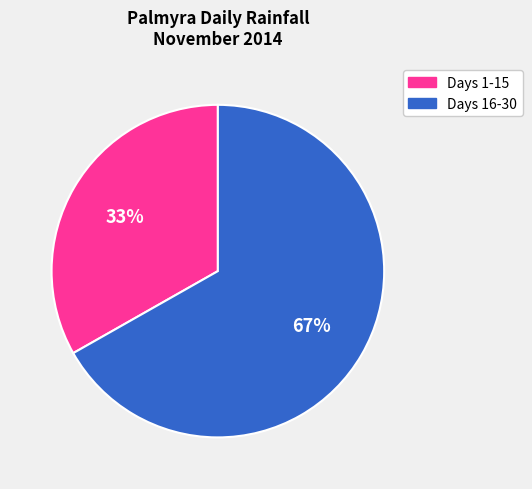

To the nearest percent, what is the average slice percentage?

50%